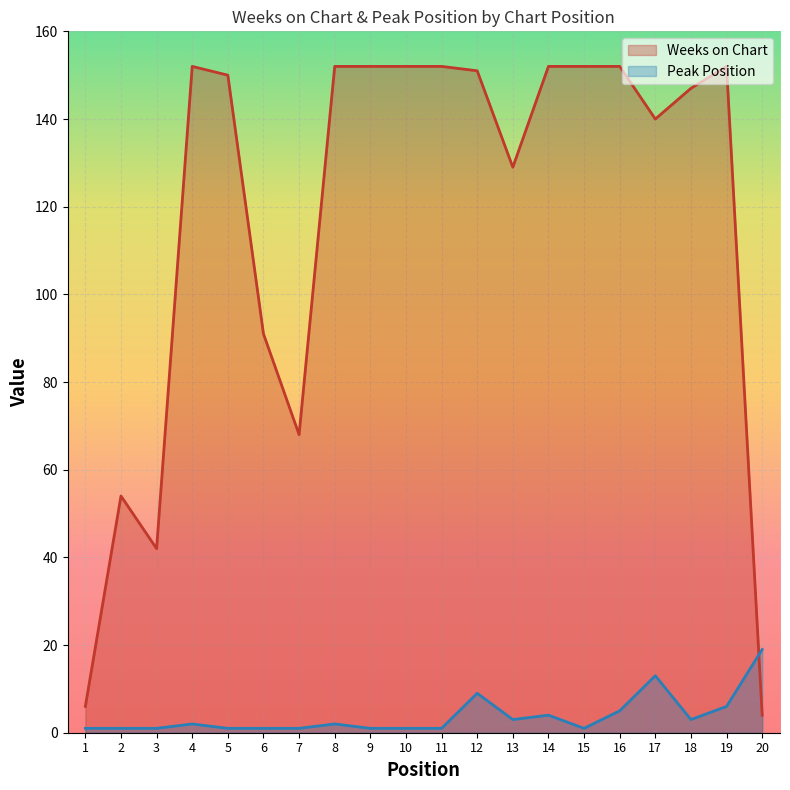

At which category does Peak Position reach its first local valley?

13